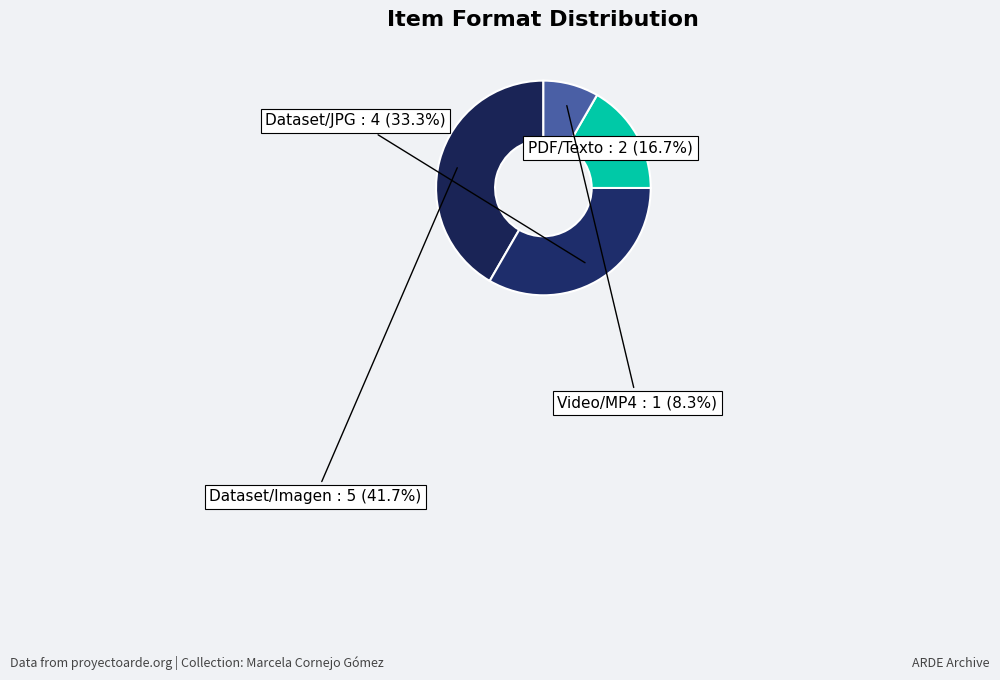

Is Dataset/Imagen the majority of the pie?

No